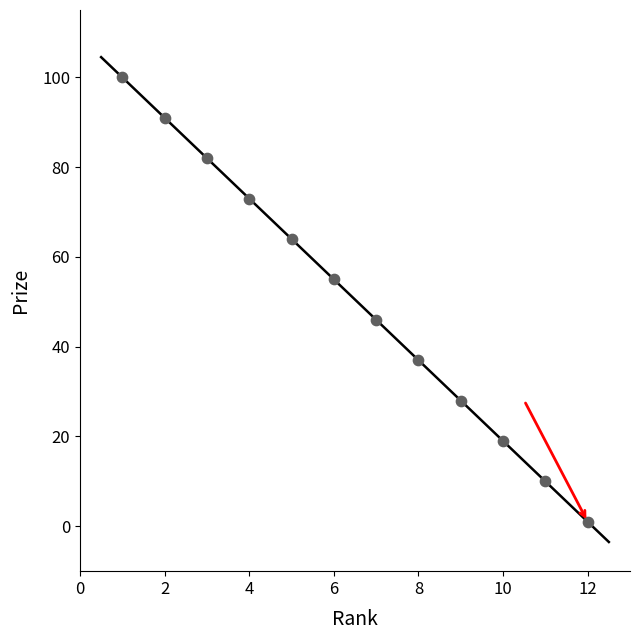

What is the range of Y values (max minus min)?

99